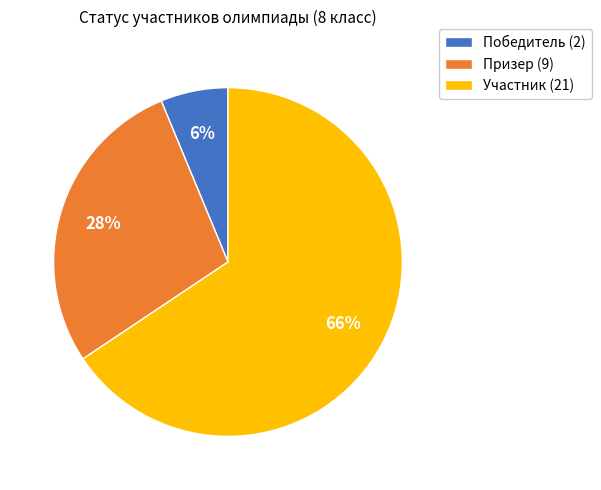

What is the largest slice in the pie chart?

Участник